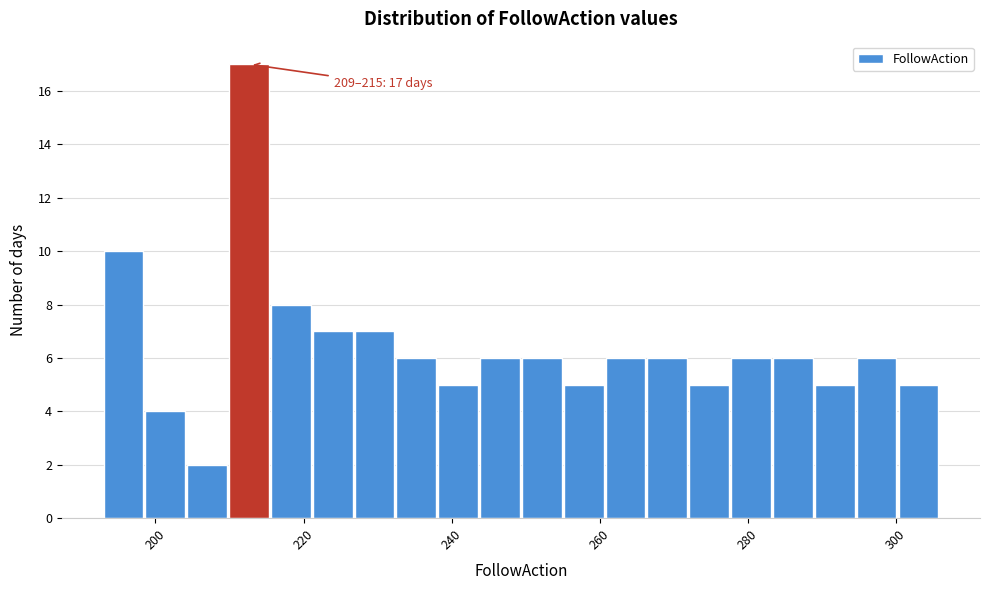

Around what value on the x-axis is the tallest bar? Give the approximate position of its centre, as read against the axis.

212